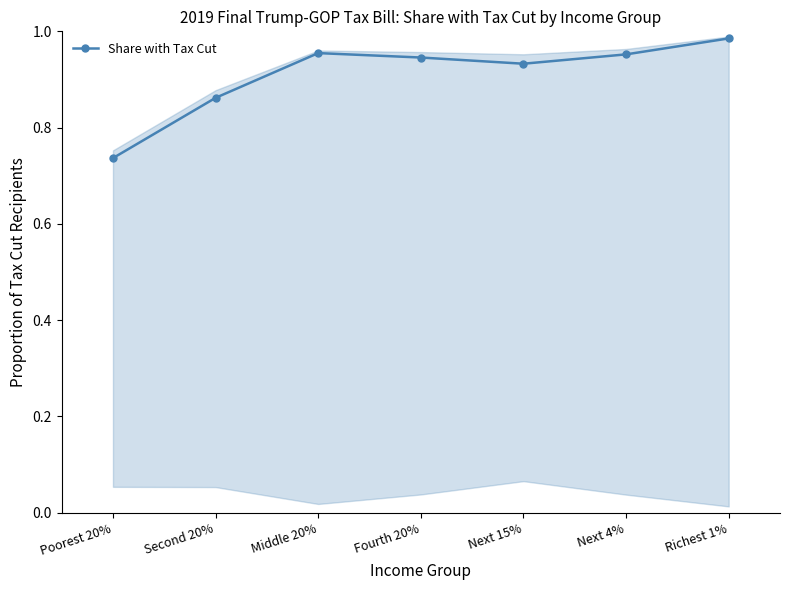

What is the difference between the maximum and minimum values?

0.2